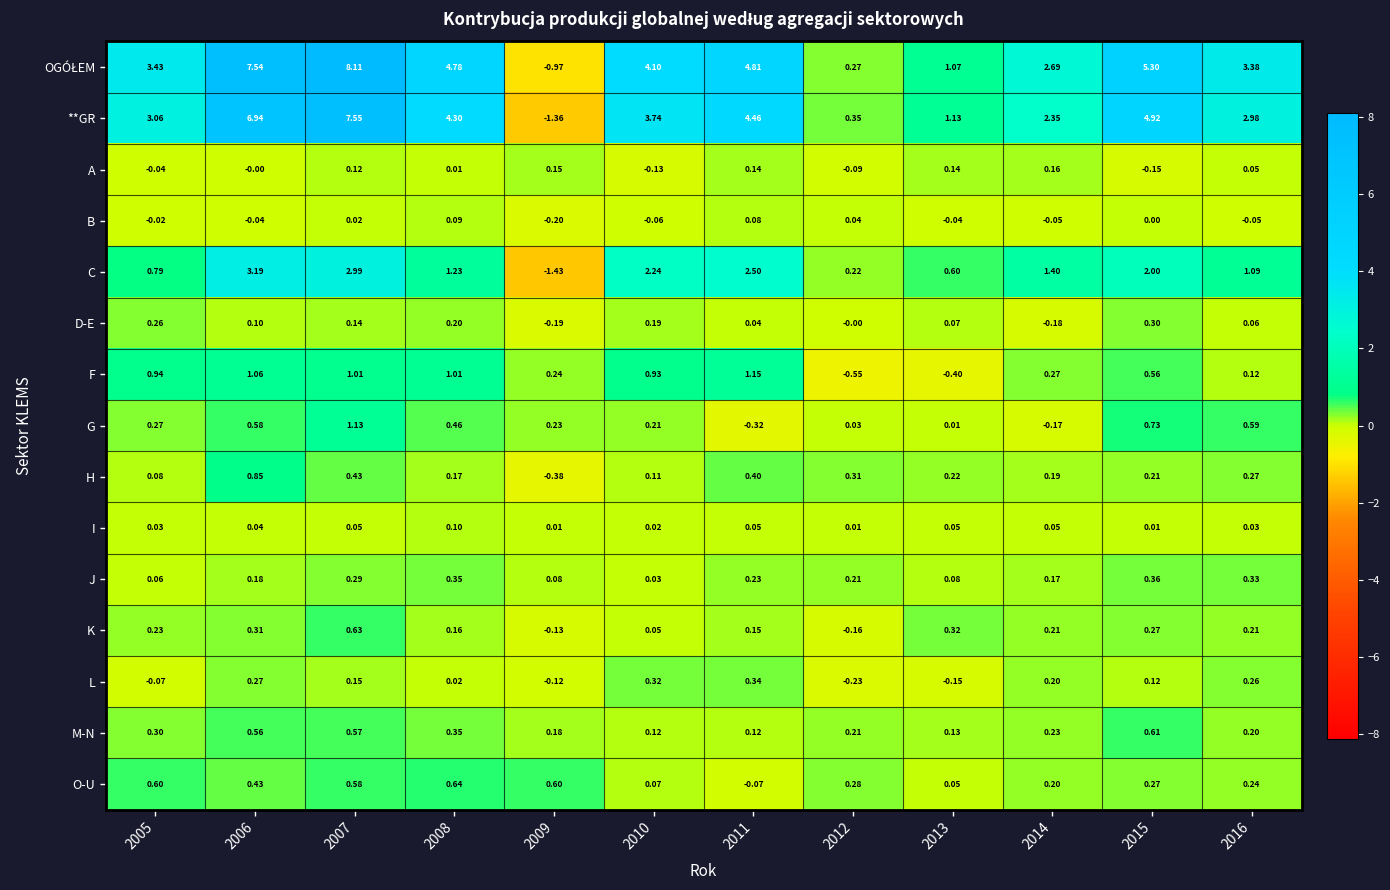

Is the value of B at 2011 greater than the value of **GR at 2011?

No